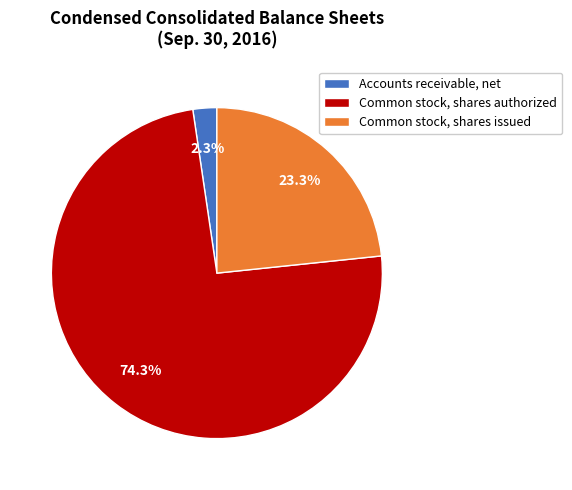

How many segments does this pie chart have?

3